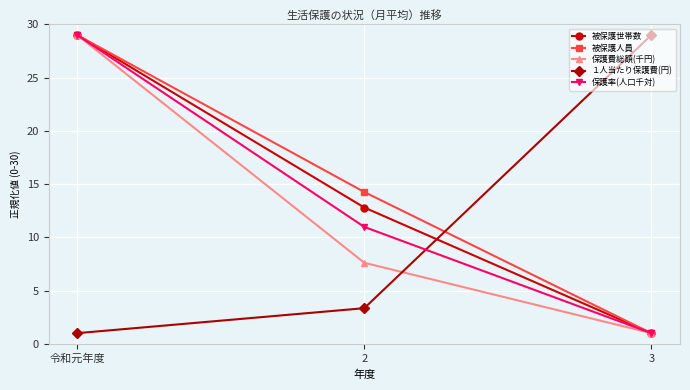

Reading left to right, list all the values displayed in this chart.

被保護世帯数: 令和元年度=29.0	2=12.8	3=1.0
被保護人員: 令和元年度=29.0	2=14.3	3=1.0
保護費総額(千円): 令和元年度=29.0	2=7.6	3=1.0
１人当たり保護費(円): 令和元年度=1.0	2=3.3	3=29.0
保護率(人口千対): 令和元年度=29.0	2=11.0	3=1.0